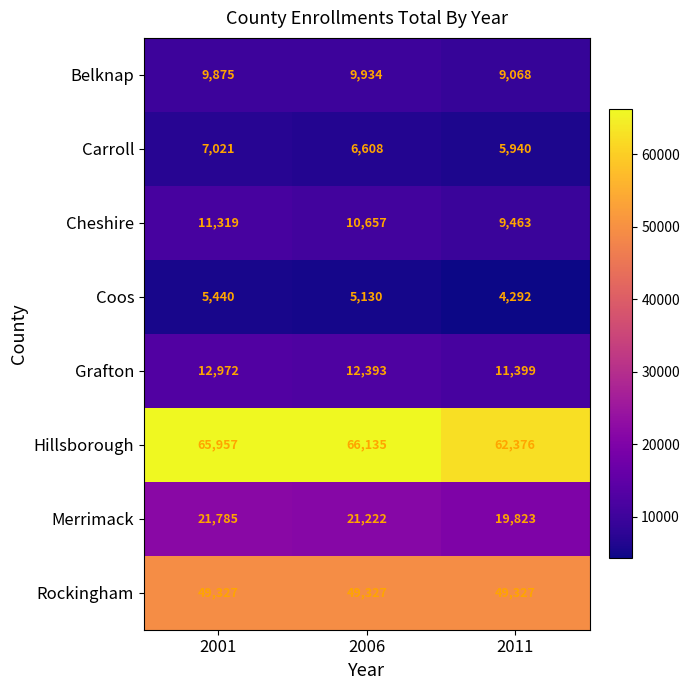

What is the sum of all Hillsborough values?

194468